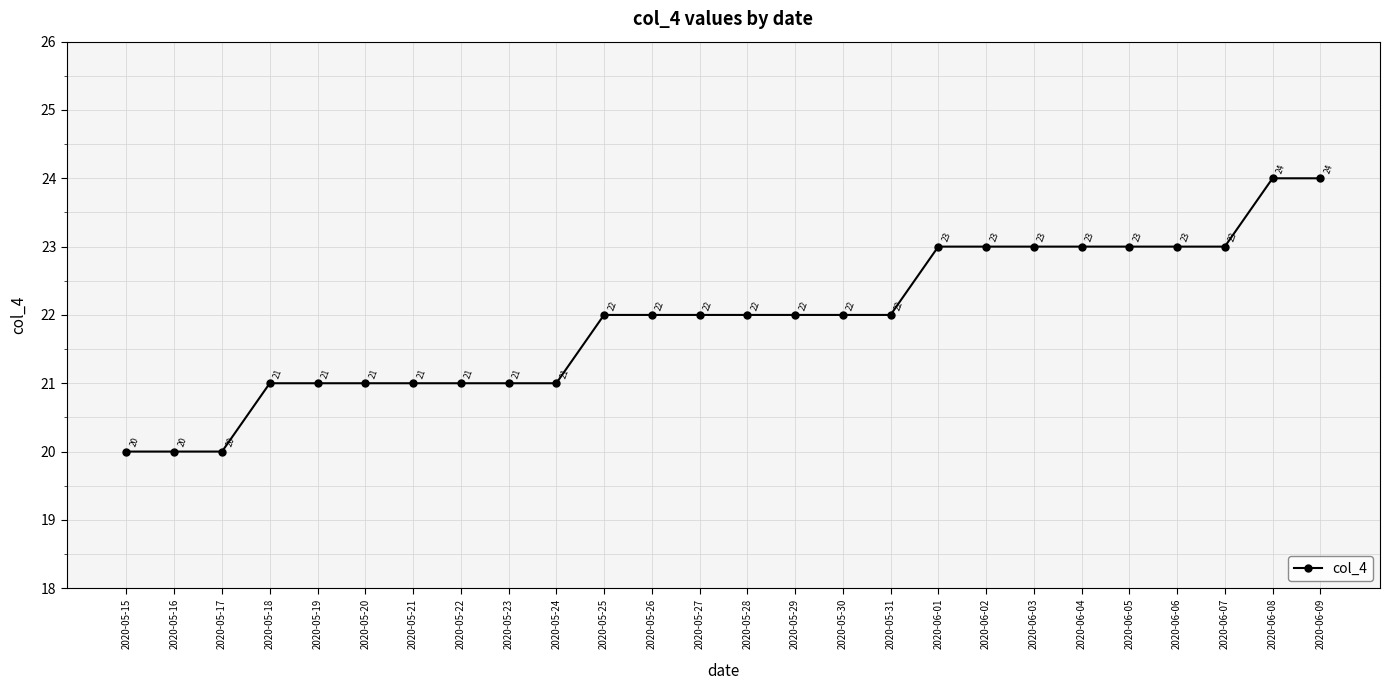

What is the maximum value shown in the chart?

24